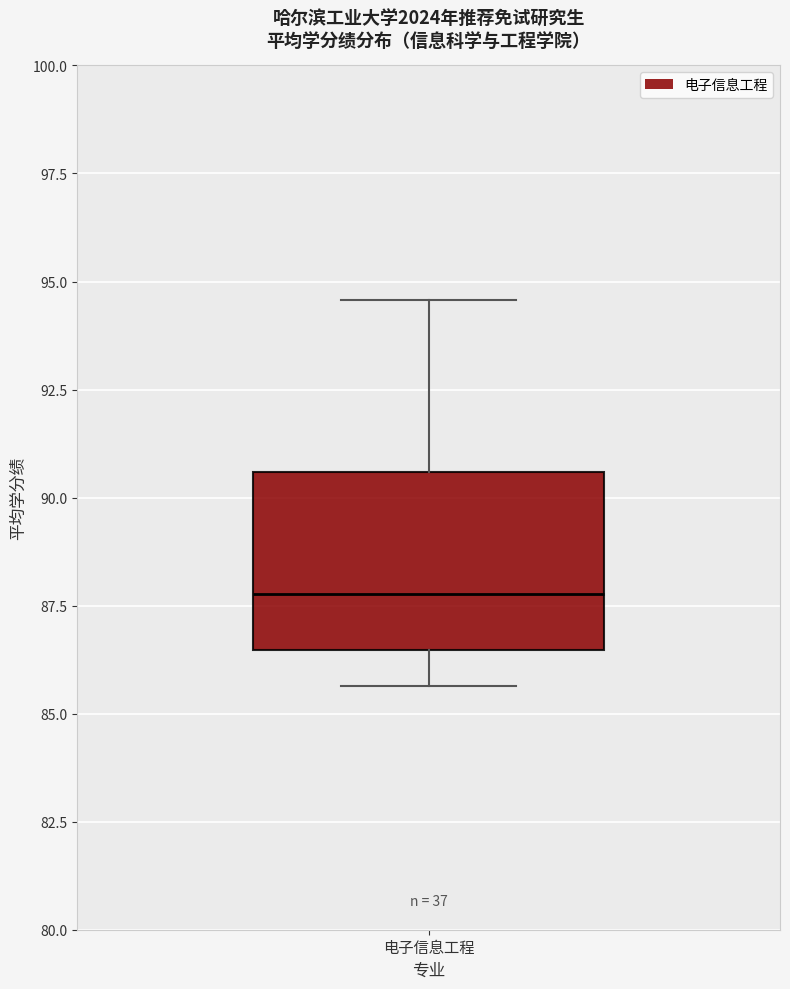

Where does the upper whisker of the box for 电子信息工程 end on the y-axis? The values are not printed on the chart, so give them approximately, as read against the axis.

94.5